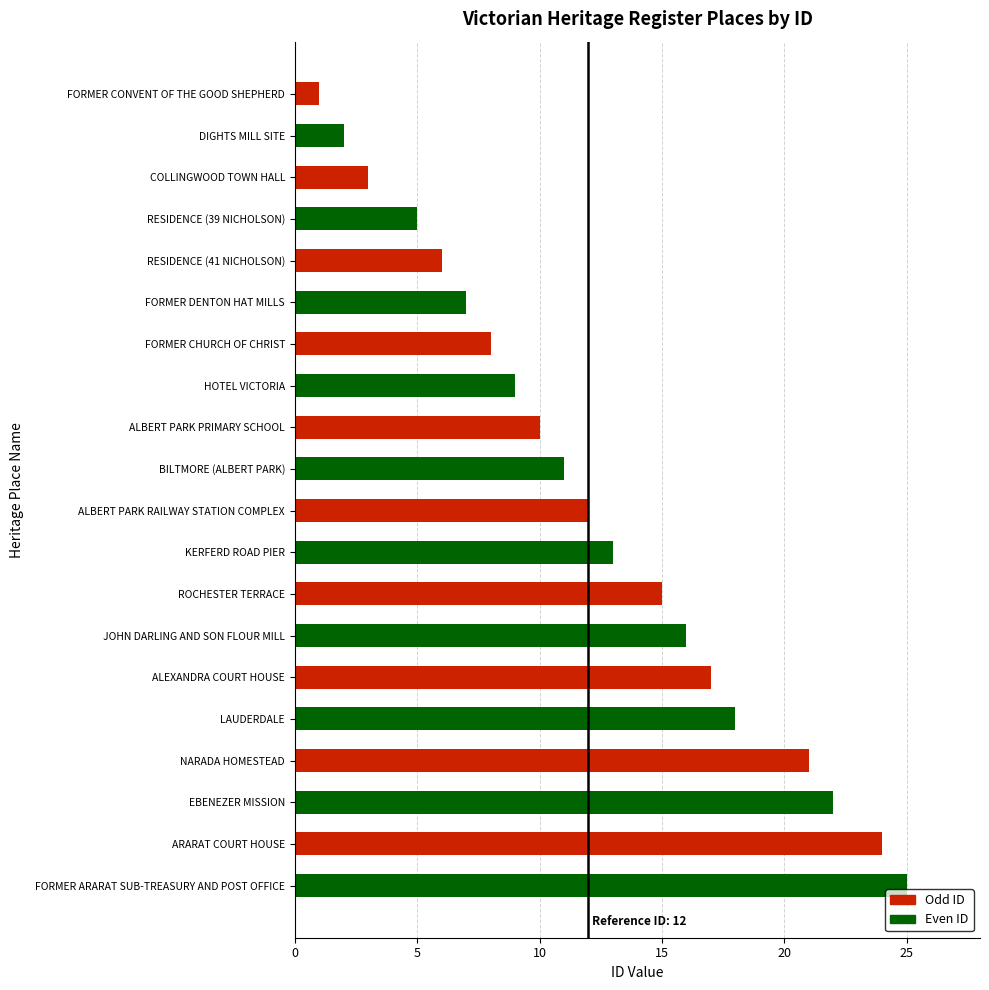

Reading top to bottom, list all the values displayed in this chart.

FORMER CONVENT OF THE GOOD SHEPHERD=1	DIGHTS MILL SITE=2	COLLINGWOOD TOWN HALL=3	RESIDENCE (39 NICHOLSON)=5	RESIDENCE (41 NICHOLSON)=6	FORMER DENTON HAT MILLS=7	FORMER CHURCH OF CHRIST=8	HOTEL VICTORIA=9	ALBERT PARK PRIMARY SCHOOL=10	BILTMORE (ALBERT PARK)=11	ALBERT PARK RAILWAY STATION COMPLEX=12	KERFERD ROAD PIER=13	ROCHESTER TERRACE=15	JOHN DARLING AND SON FLOUR MILL=16	ALEXANDRA COURT HOUSE=17	LAUDERDALE=18	NARADA HOMESTEAD=21	EBENEZER MISSION=22	ARARAT COURT HOUSE=24	FORMER ARARAT SUB-TREASURY AND POST OFFICE=25